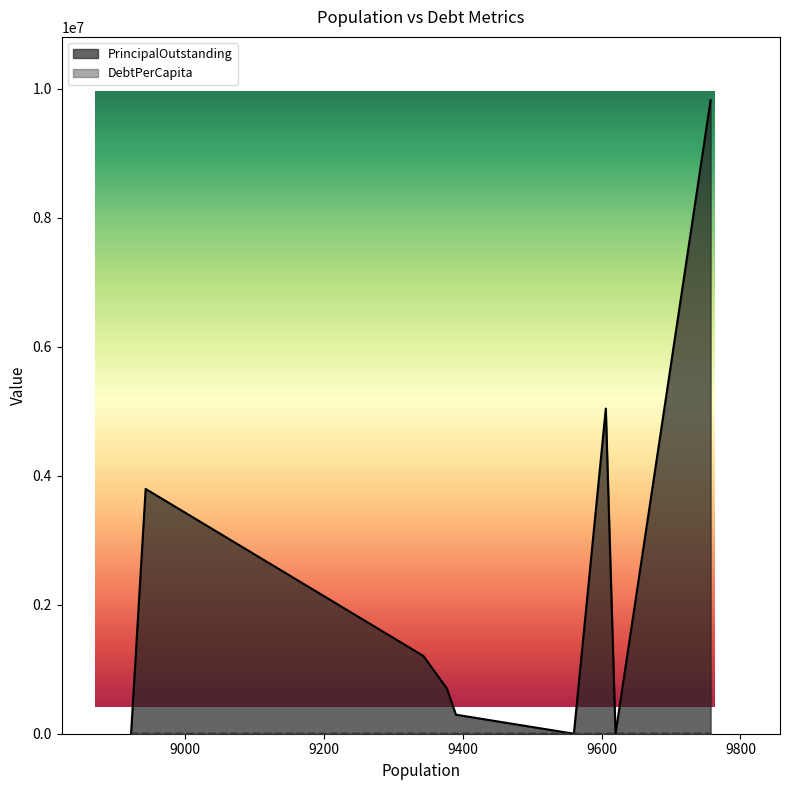

True or false: DebtPerCapita has a value of 413.1 at Parmer County.

False